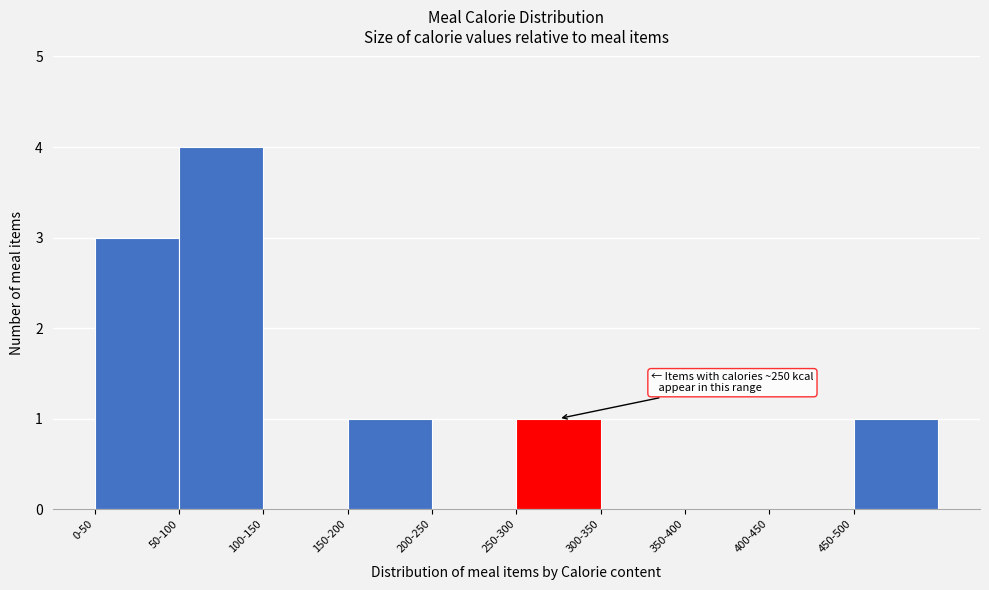

Reading left to right, transcribe all the data shown in this chart.

0-50=3	50-100=4	100-150=0	150-200=1	200-250=0	250-300=1	300-350=0	350-400=0	400-450=0	450-500=1